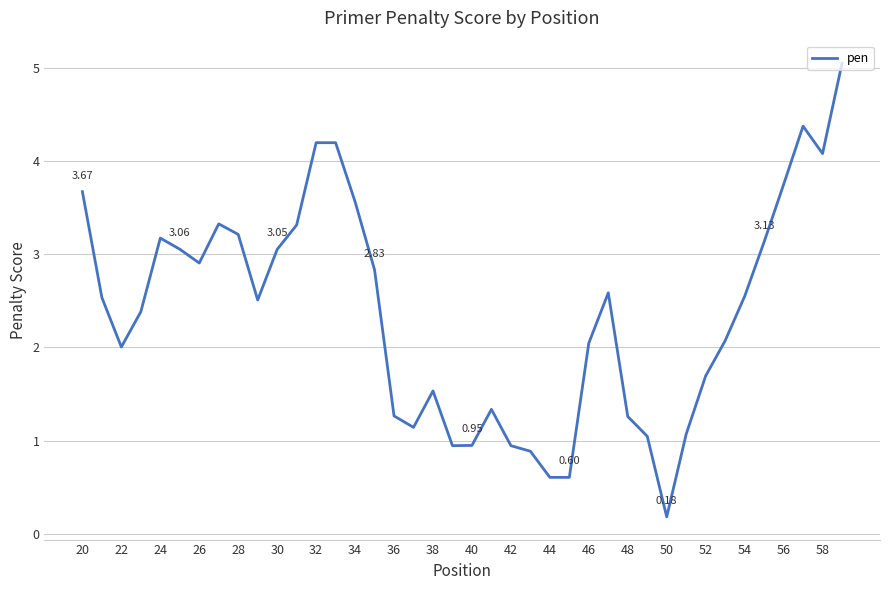

What is the difference between the maximum and minimum values?

4.9